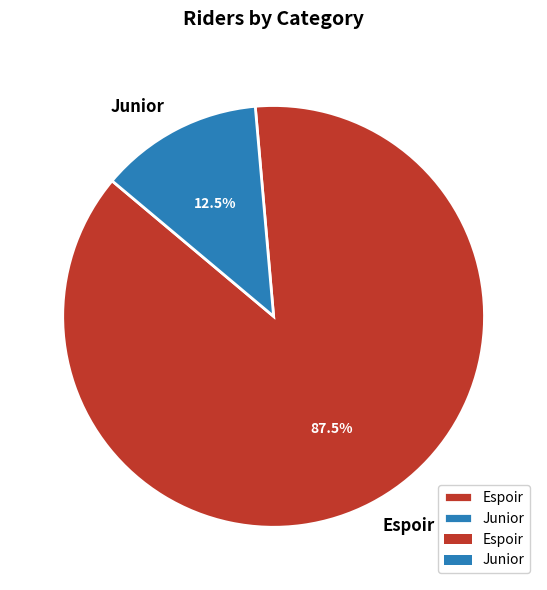

Count the number of slices in the pie.

2